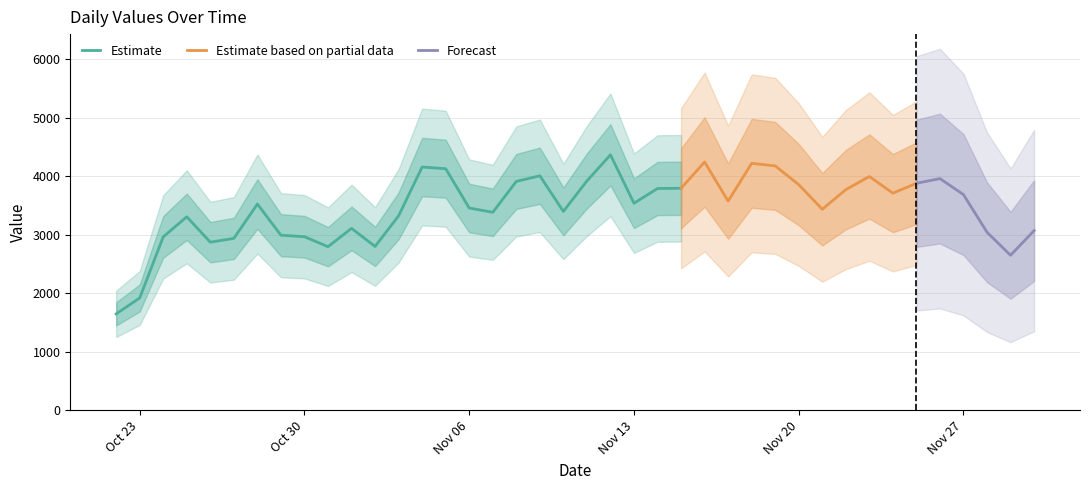

What is the maximum value for Estimate?

4368.5